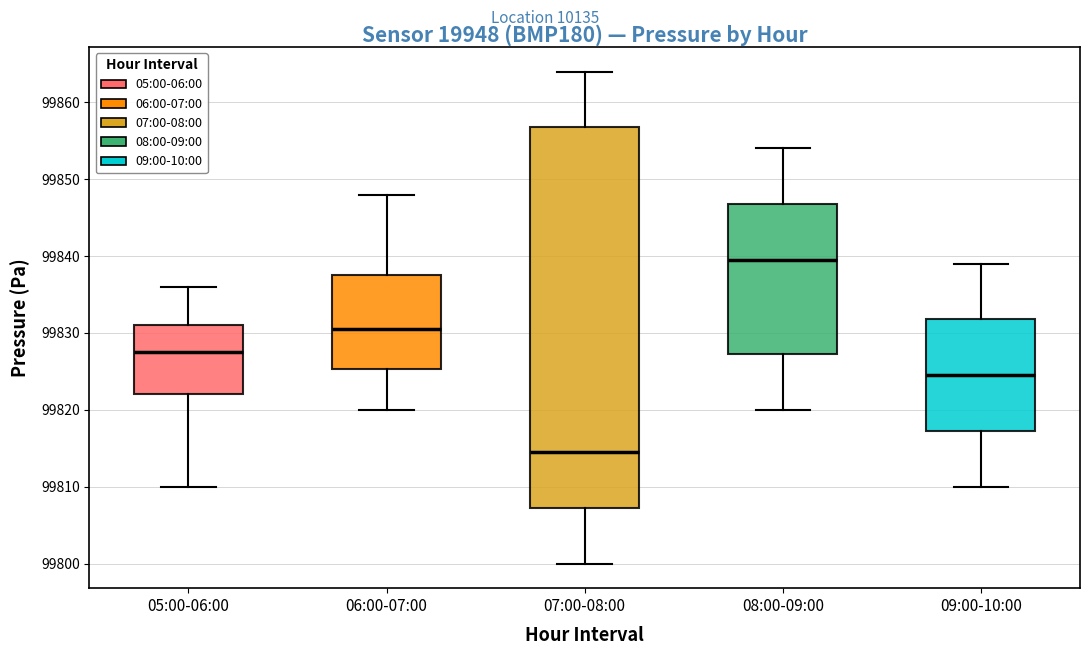

Reading left to right, transcribe this box plot: for each box, give where its median line is, the range the box spans, and where its two whiskers end, as read against the y-axis. The values are not printed on the chart, so give them approximately, as read against the axis.

05:00-06:00: median 99828, box 99822 to 99831, whiskers 99810 to 99836
06:00-07:00: median 99831, box 99825 to 99838, whiskers 99820 to 99848
07:00-08:00: median 99815, box 99807 to 99857, whiskers 99800 to 99864
08:00-09:00: median 99840, box 99827 to 99847, whiskers 99820 to 99854
09:00-10:00: median 99825, box 99817 to 99832, whiskers 99810 to 99839